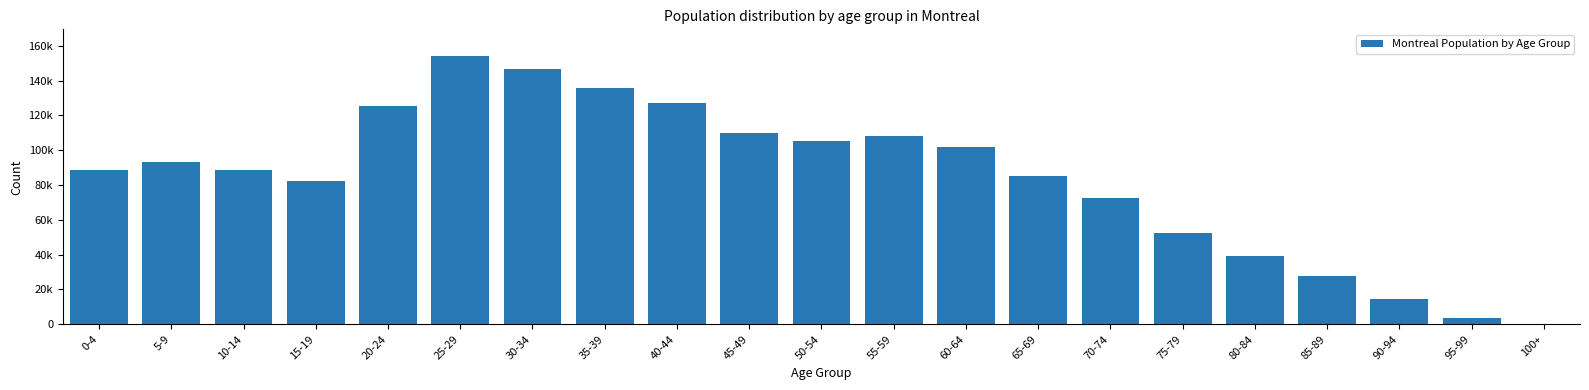

Are the bars horizontal?

No